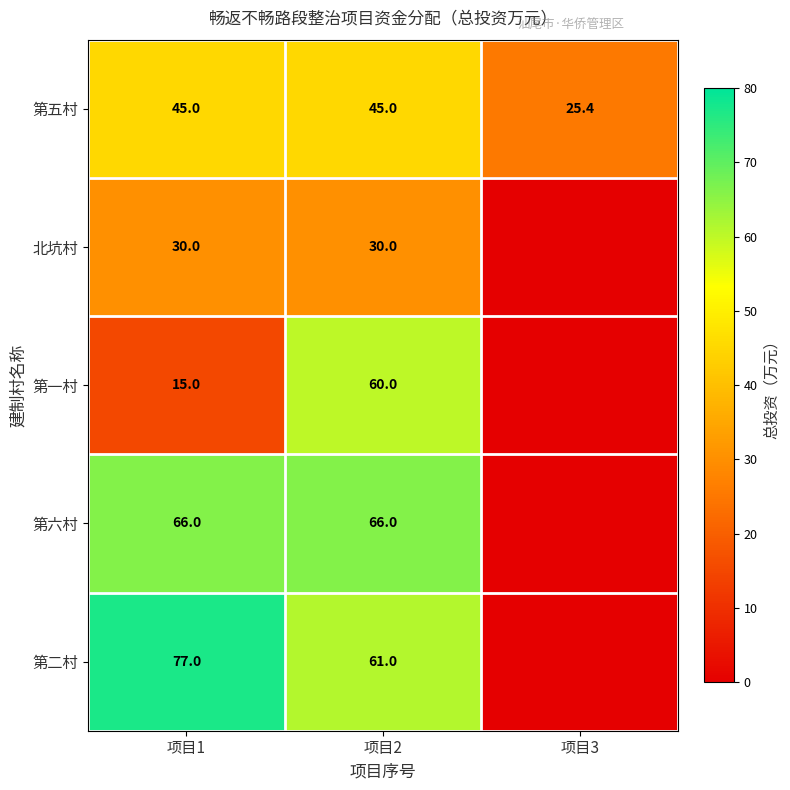

What is the total value across all series at 项目1?

233.0